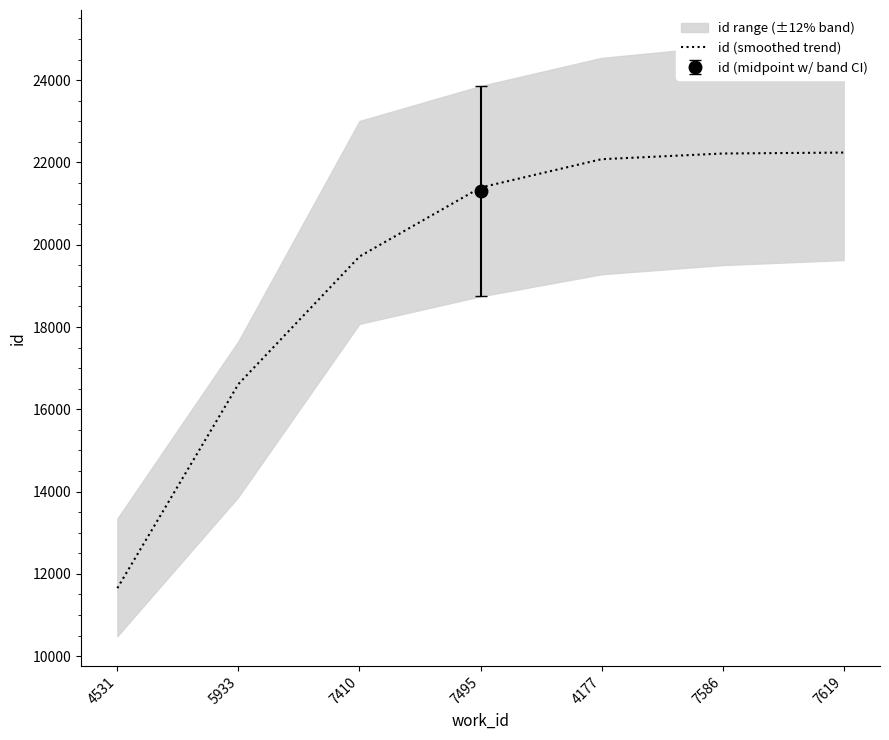

Reading left to right, list all the values displayed in this chart.

11653.0	16612.9	19713.1	21389.8	22079.0	22217.1	22240.1